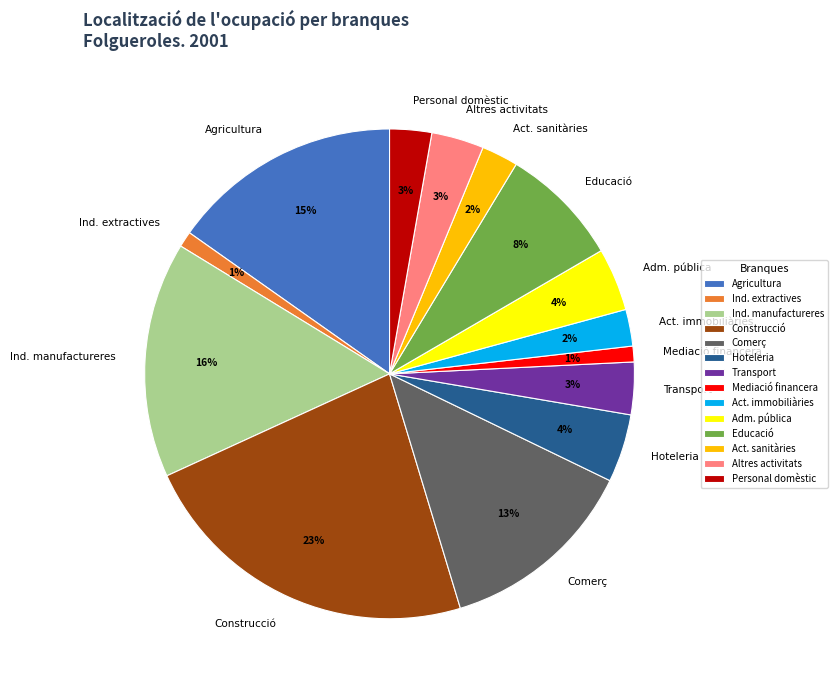

How many slices are in this pie chart?

14